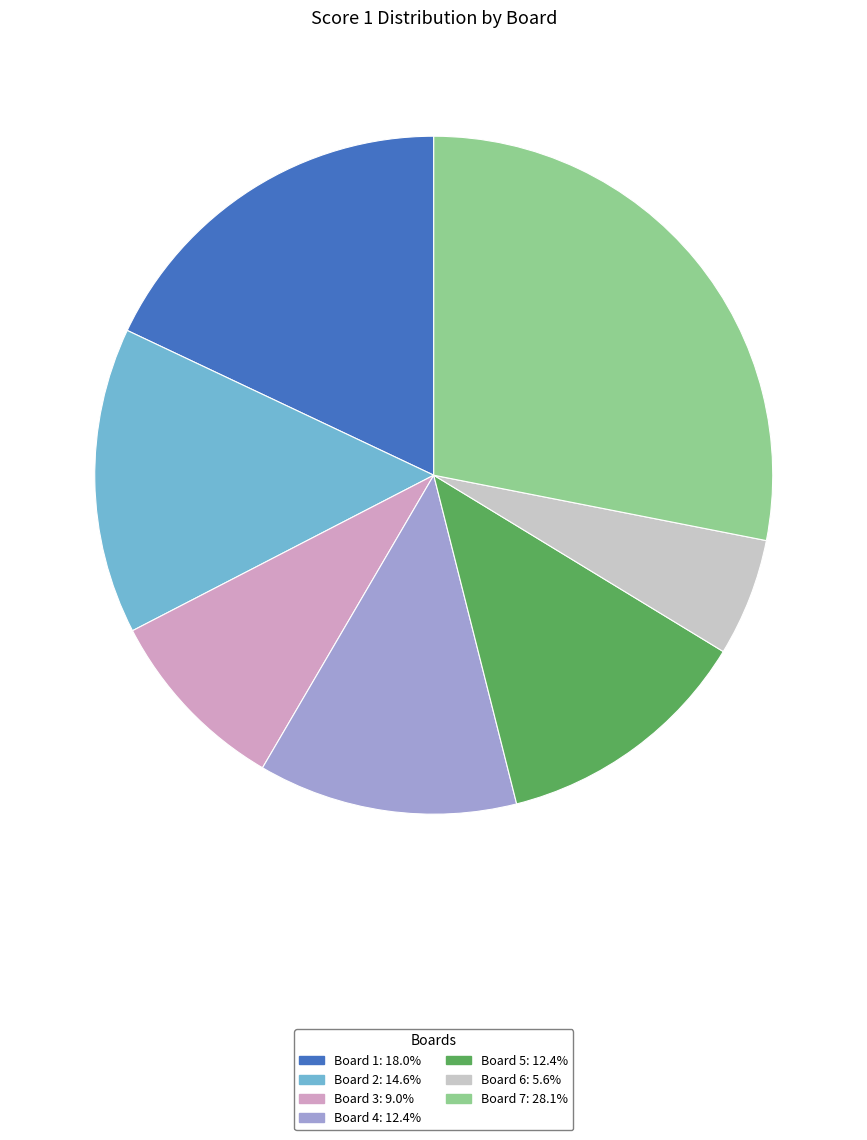

Approximately how many times larger is the value at Board 4 compared to Board 7?

0.4